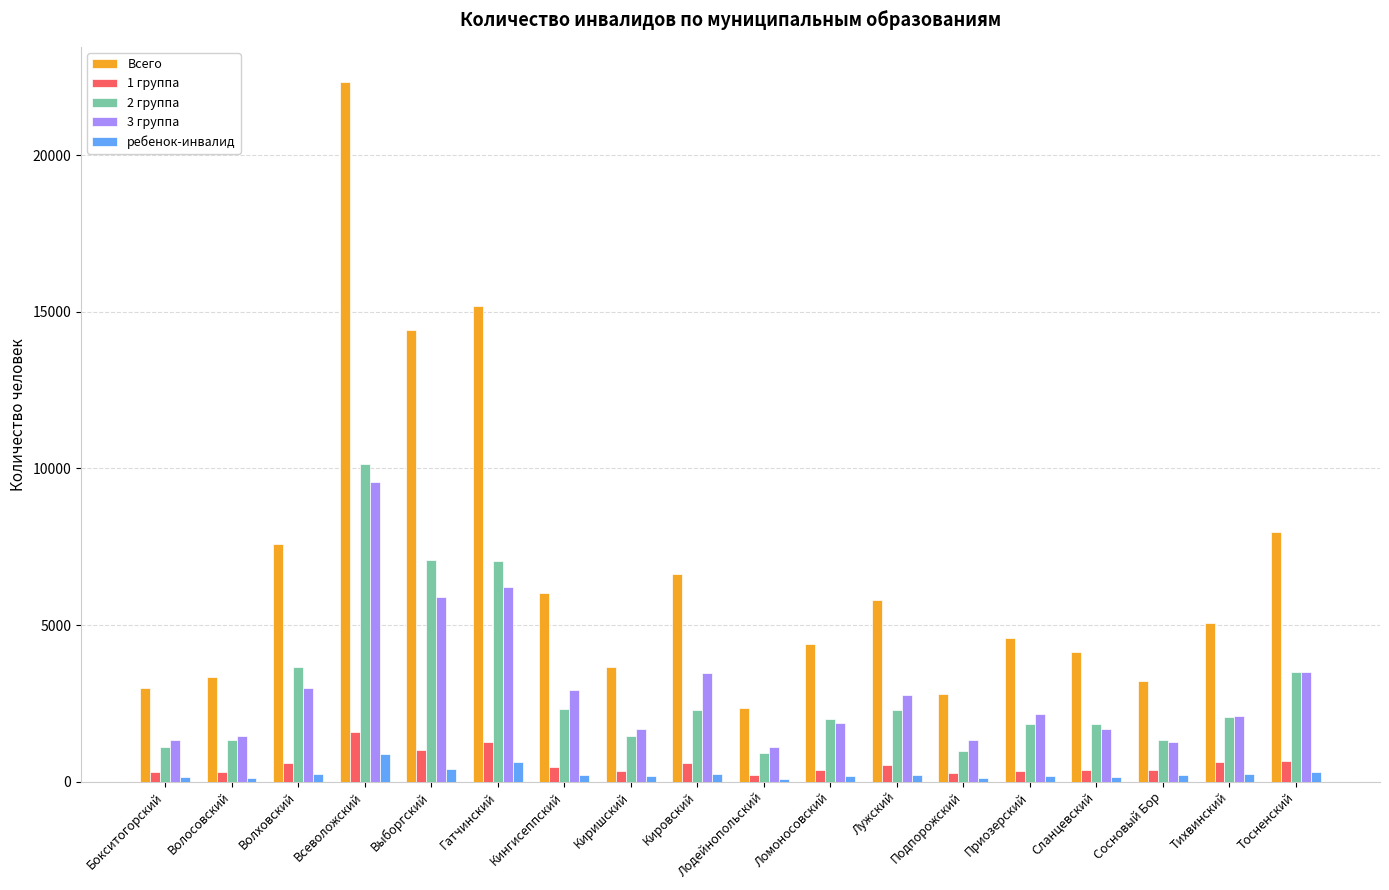

True or false: Всего has a value of 2193 at Сланцевский.

False